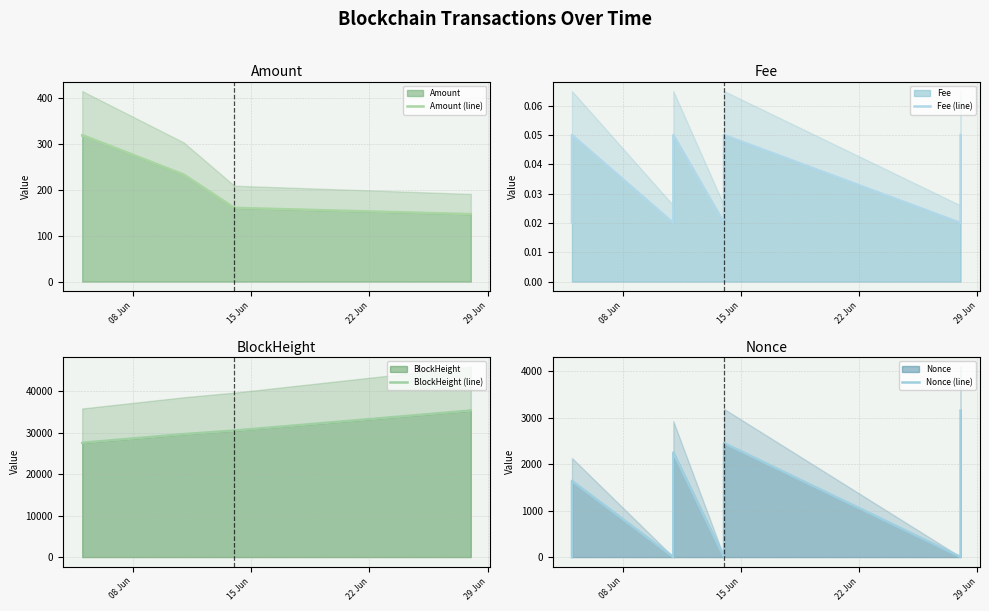

What is the difference between the maximum and minimum values in the Amount (line) series?

172.2